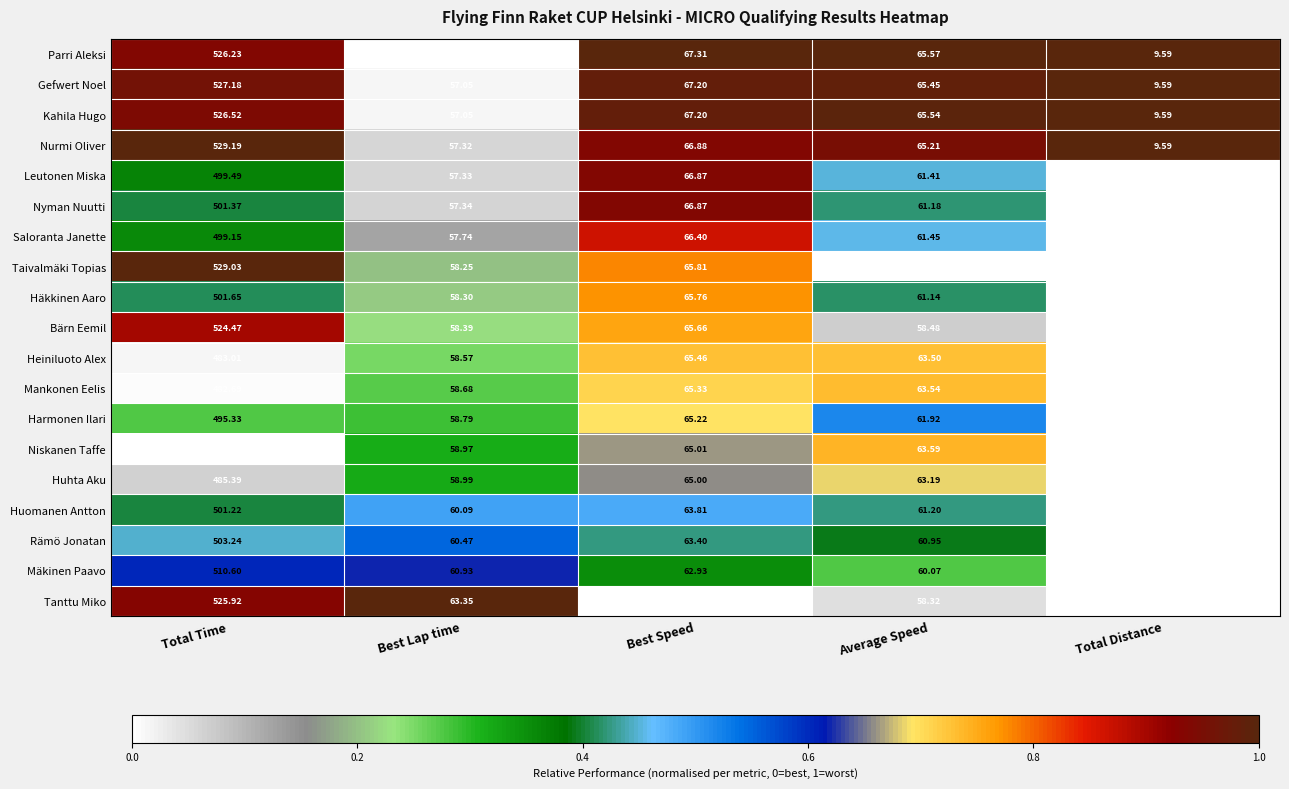

Which series has the largest range (max minus min)?

Taivalmäki Topias